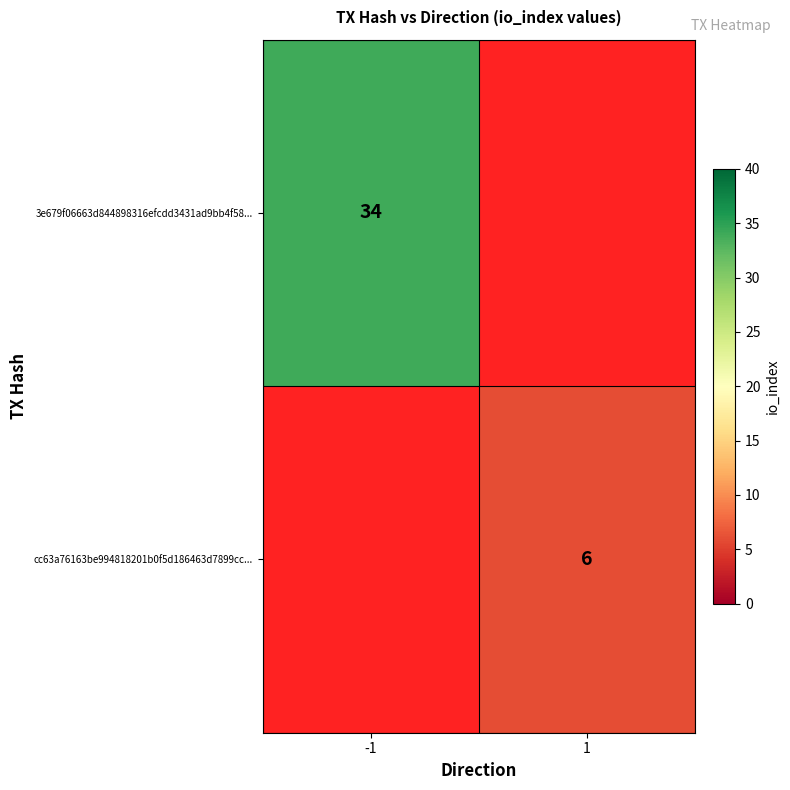

The value of cc63a76163be994818201b0f5d186463d7899cc... at 1 is 9. True or false?

False